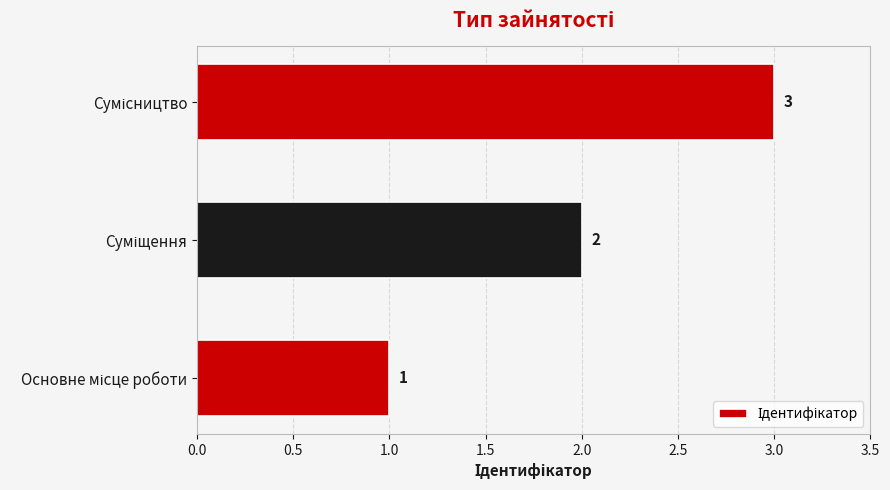

How many values are between 1 and 3?

3